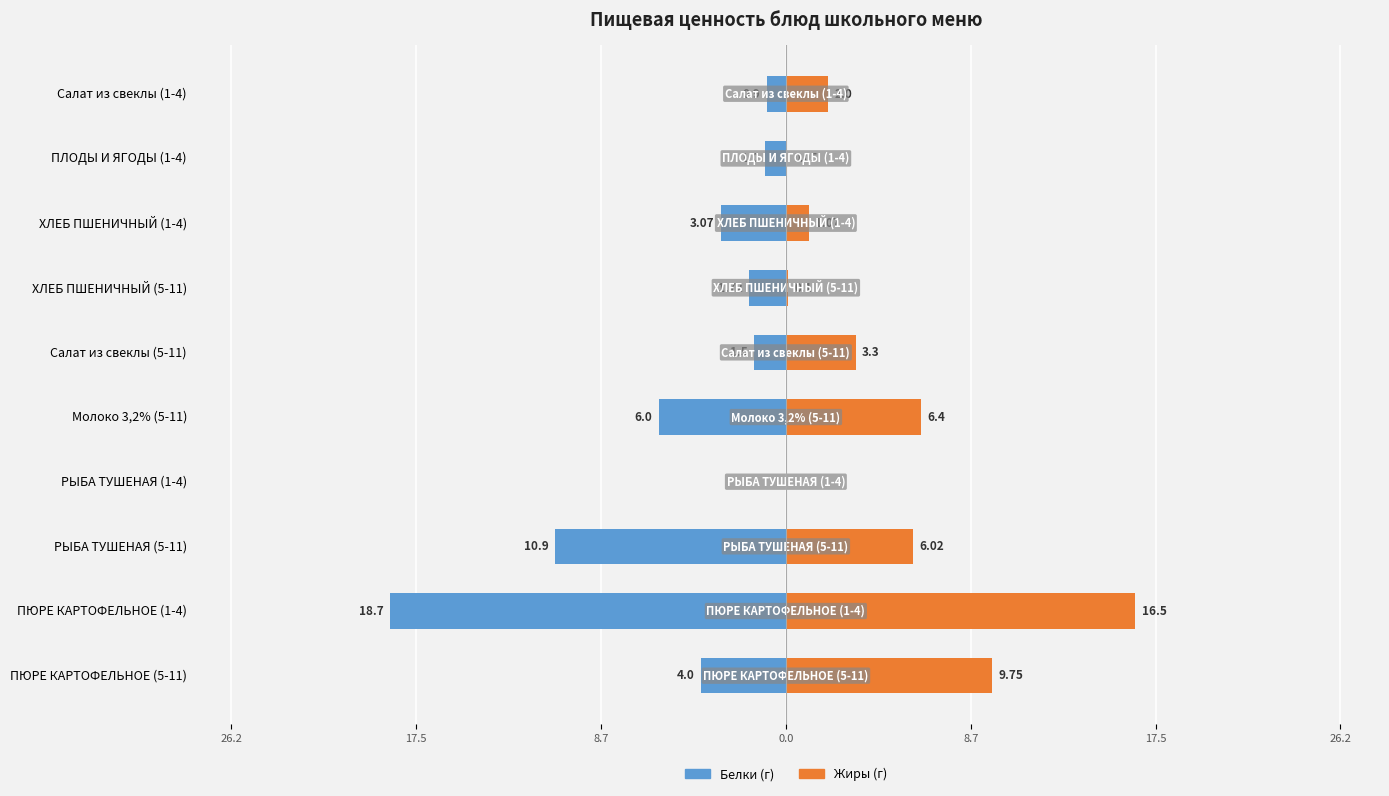

Does the chart contain any negative values?

Yes